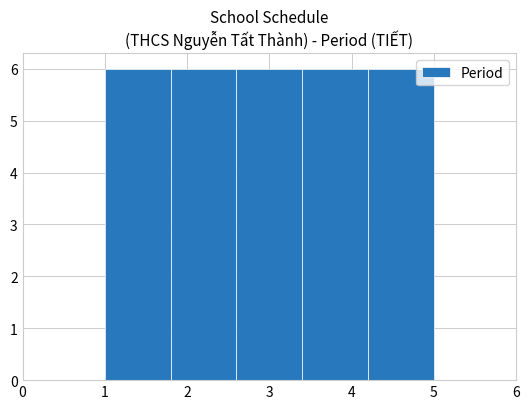

Reading left to right, transcribe this chart: for each bar, give the range it covers on the x-axis and its height. The values are not printed on the chart, so give them approximately, as read against the axis.

1.0 to 1.8: 6
1.8 to 2.6: 6
2.6 to 3.4: 6
3.4 to 4.2: 6
4.2 to 5.0: 6